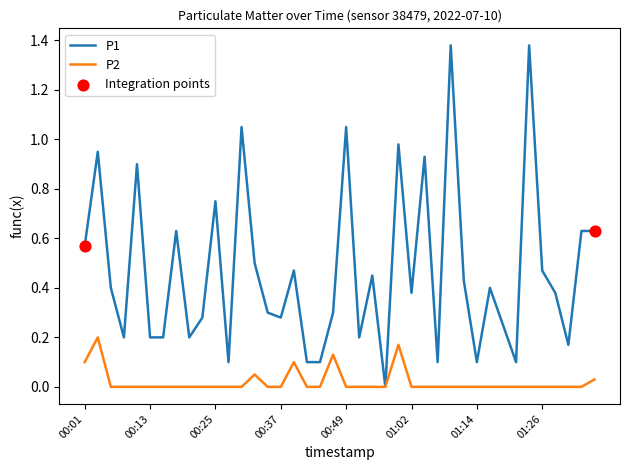

Which series has the largest total across all categories?

P1